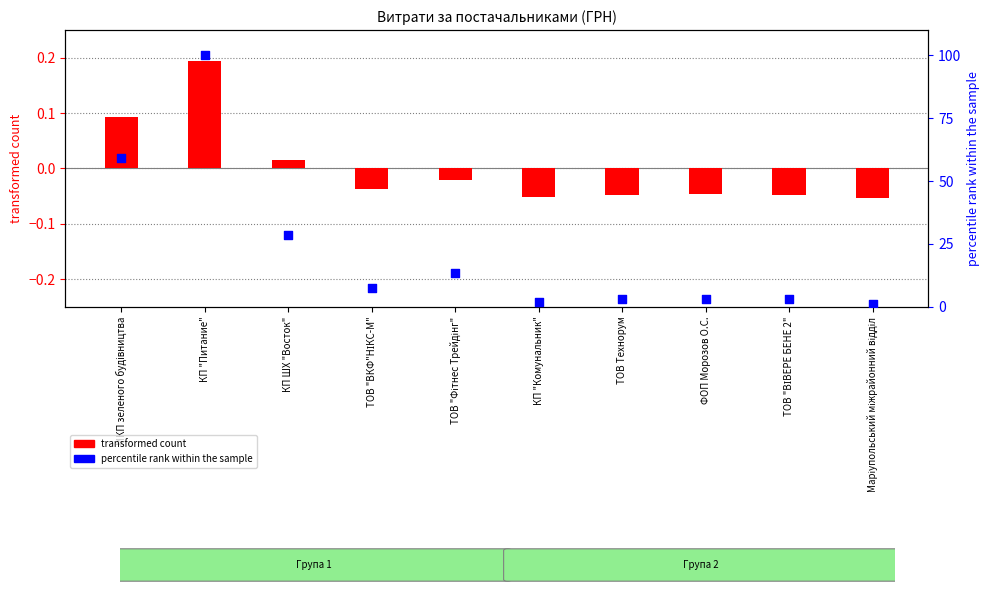

At how many categories does at least one series exceed 56?

2